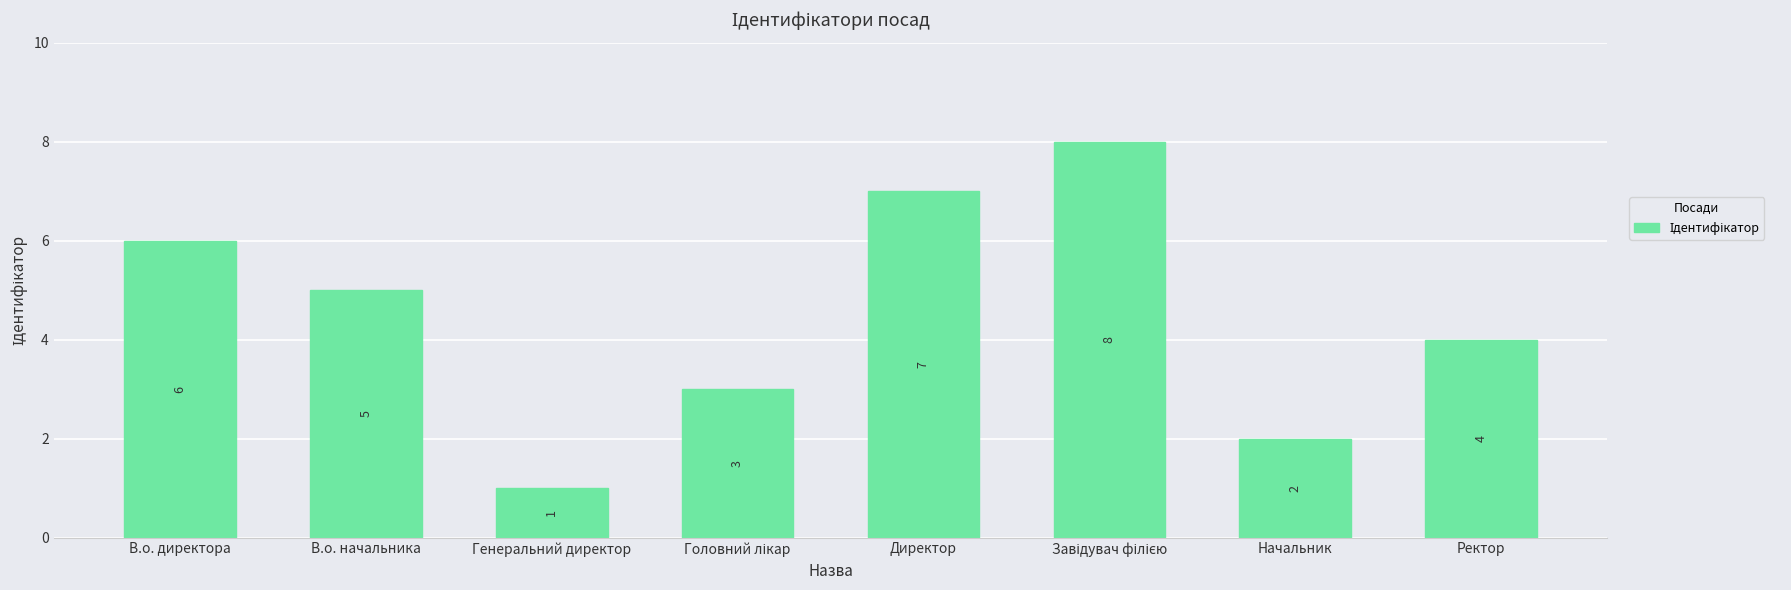

Count the values in the range 3 to 7.

5